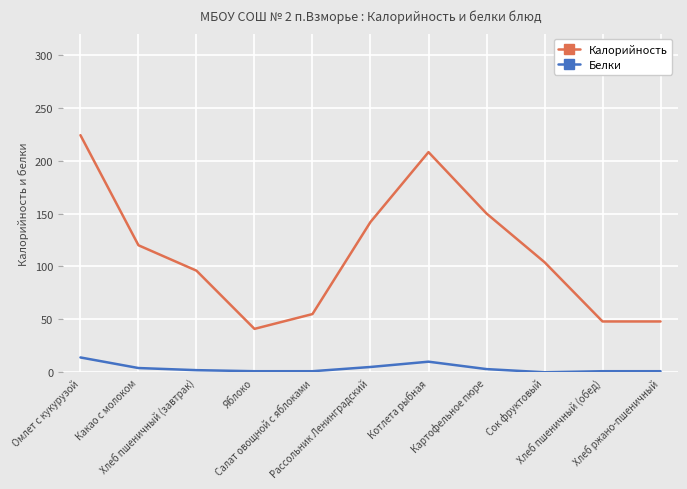

True or false: Калорийность has a value of 52 at Какао с молоком.

False